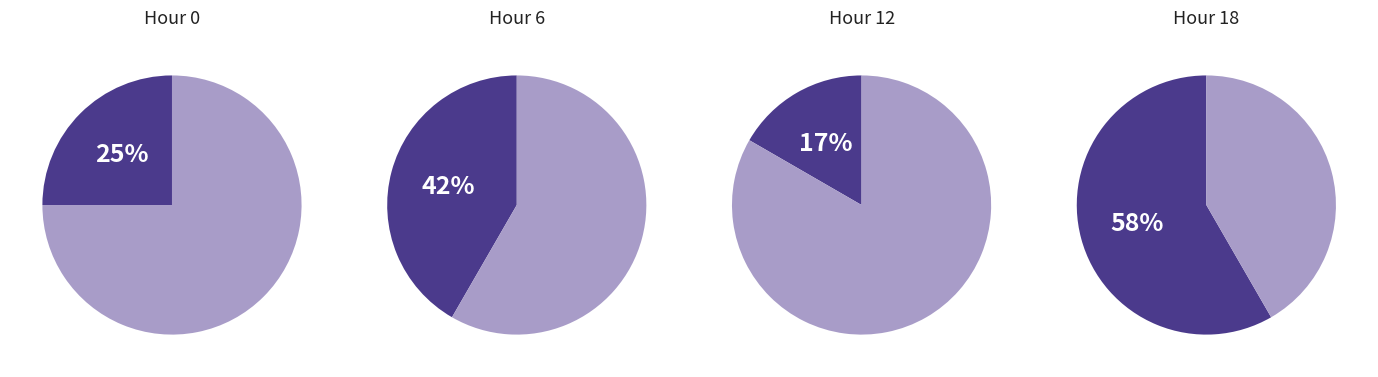

How many segments does this pie chart have?

2